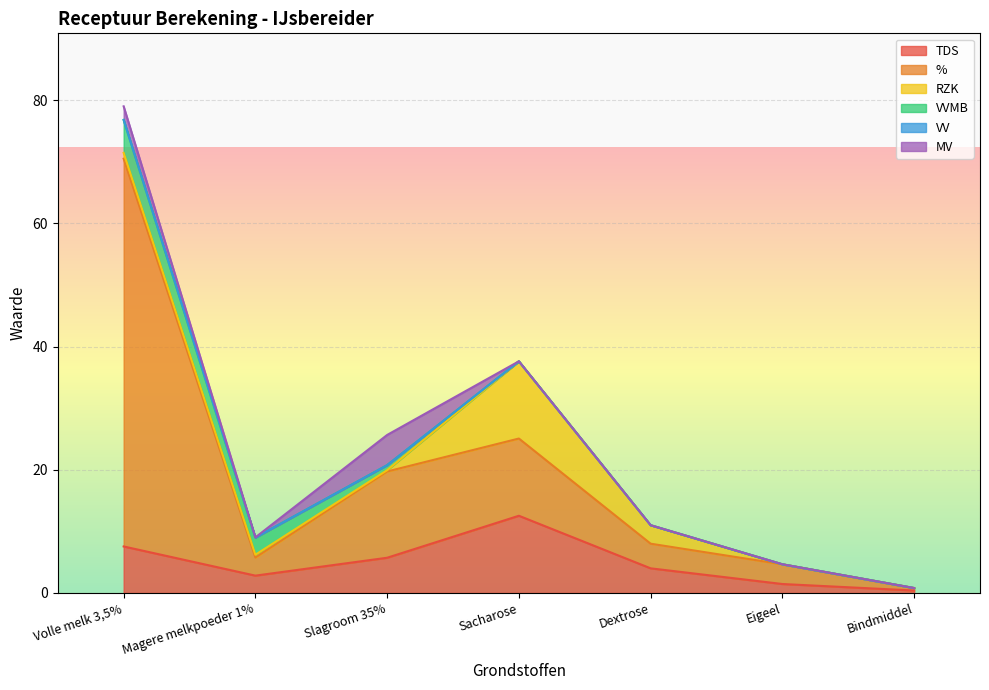

How many lines are shown in the chart?

6